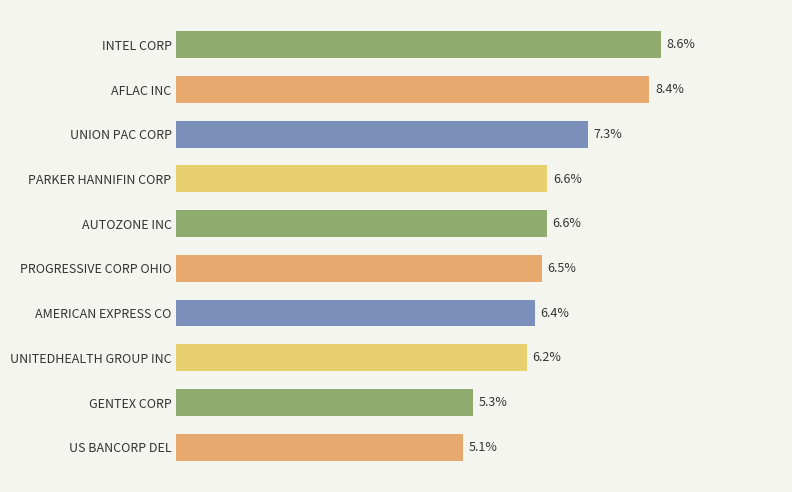

Which has a higher value, AMERICAN EXPRESS CO or UNION PAC CORP?

UNION PAC CORP